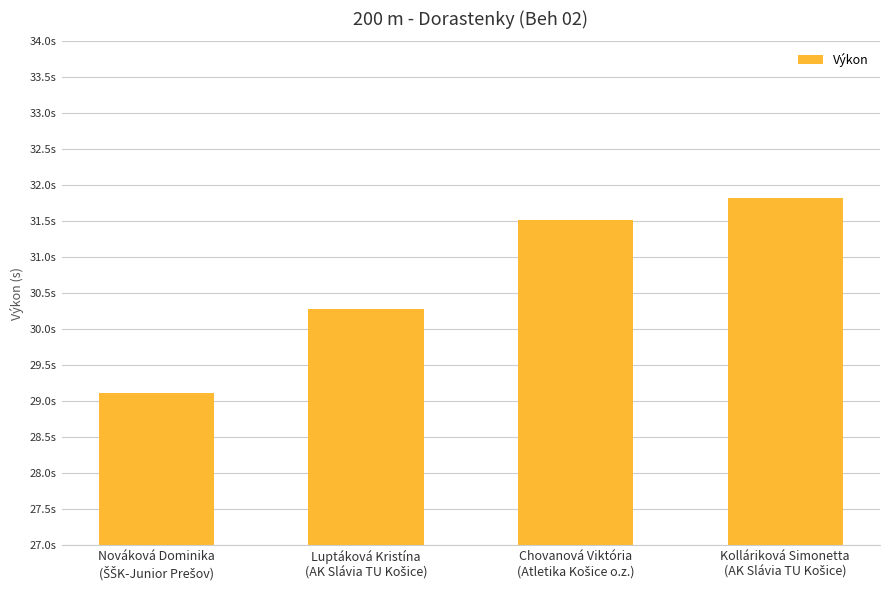

Is it true that the value at Kolláriková Simonetta
(AK Slávia TU Košice) is 48.5?

False